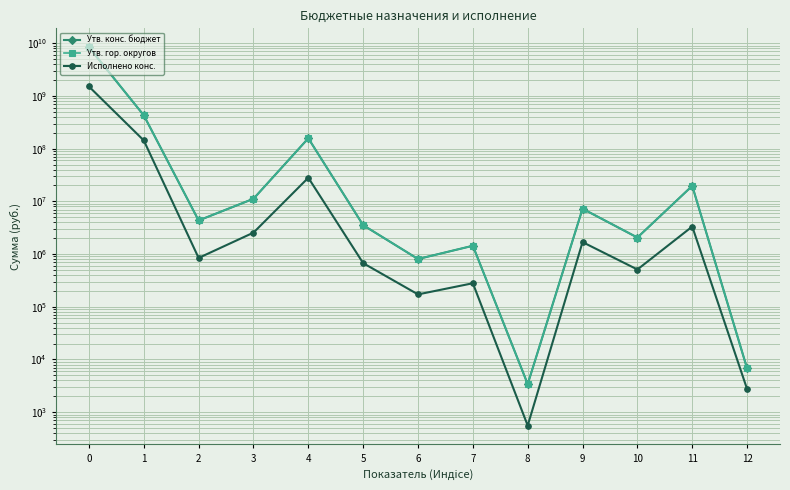

In Утв. гор. округов, how many points are lower than both neighbors (excluding endpoints)?

4